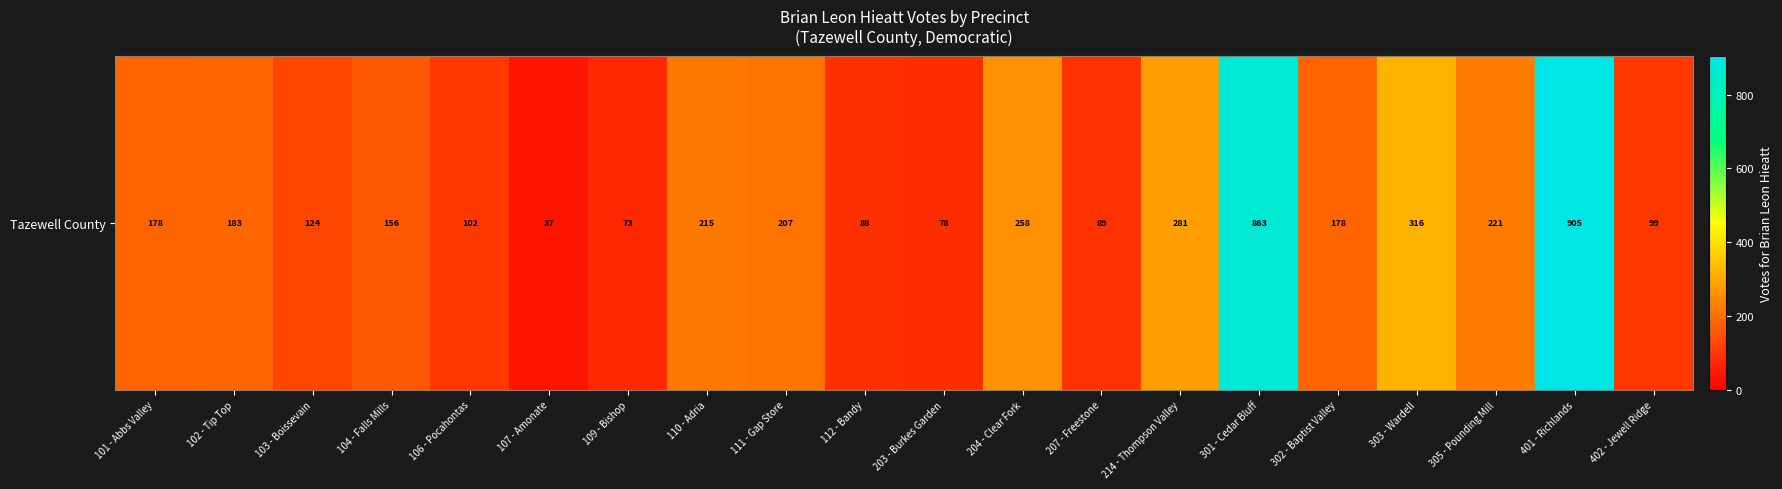

True or false: the data shows 183 at 102 - Tip Top.

True